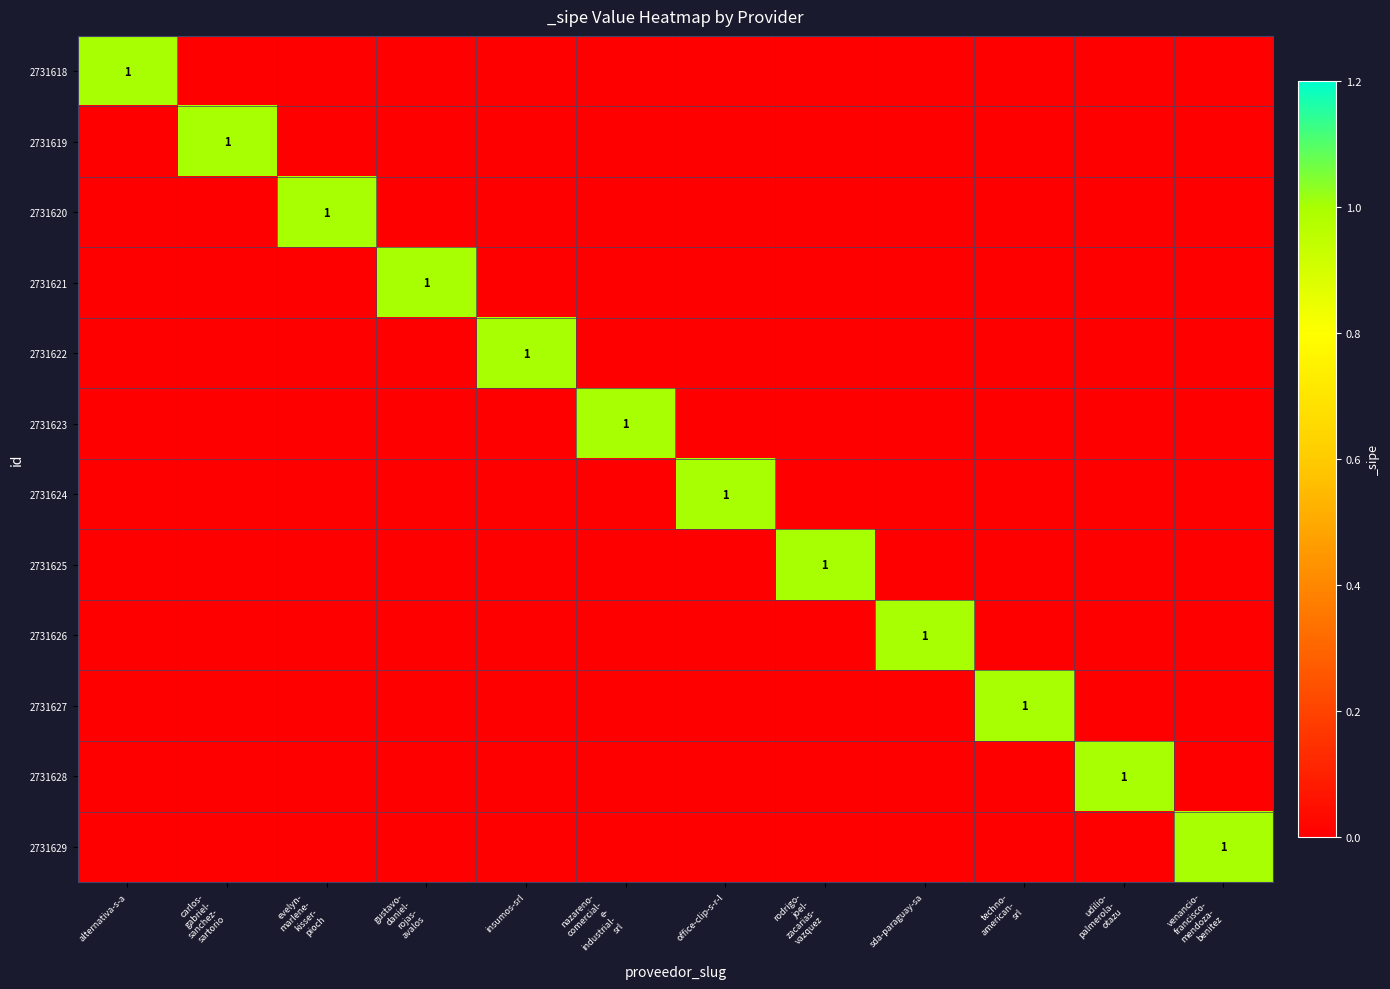

At which label is 2731623 closest to 0?

alternativa-s-a